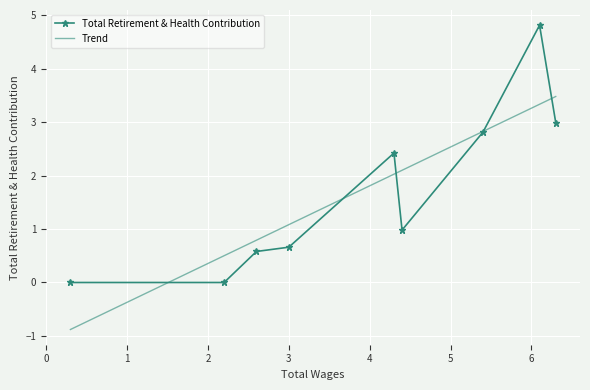

What is the smallest value displayed?

-0.9